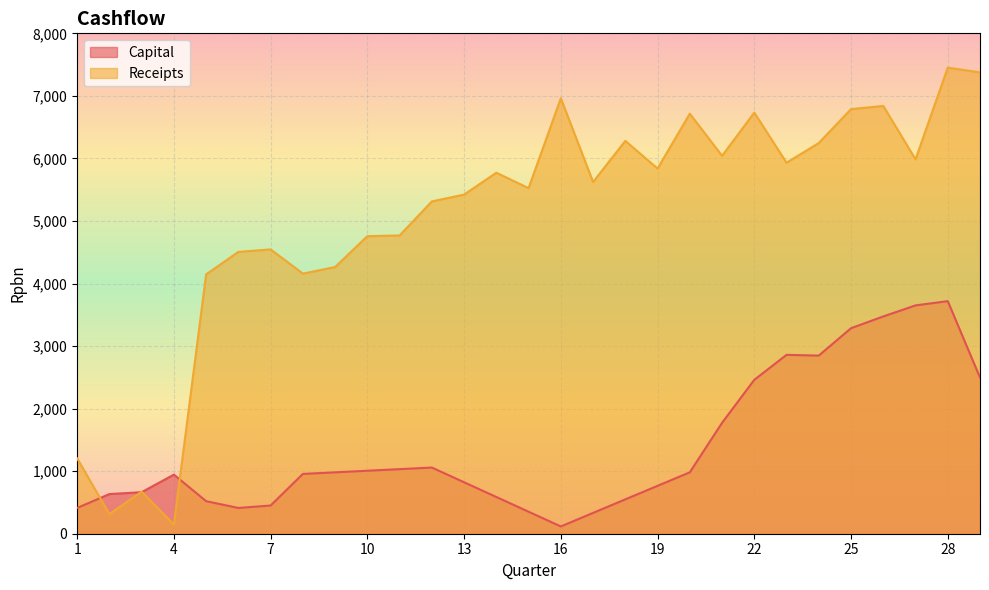

What is the sum of the Capital values at 28 and 12?

4776.5